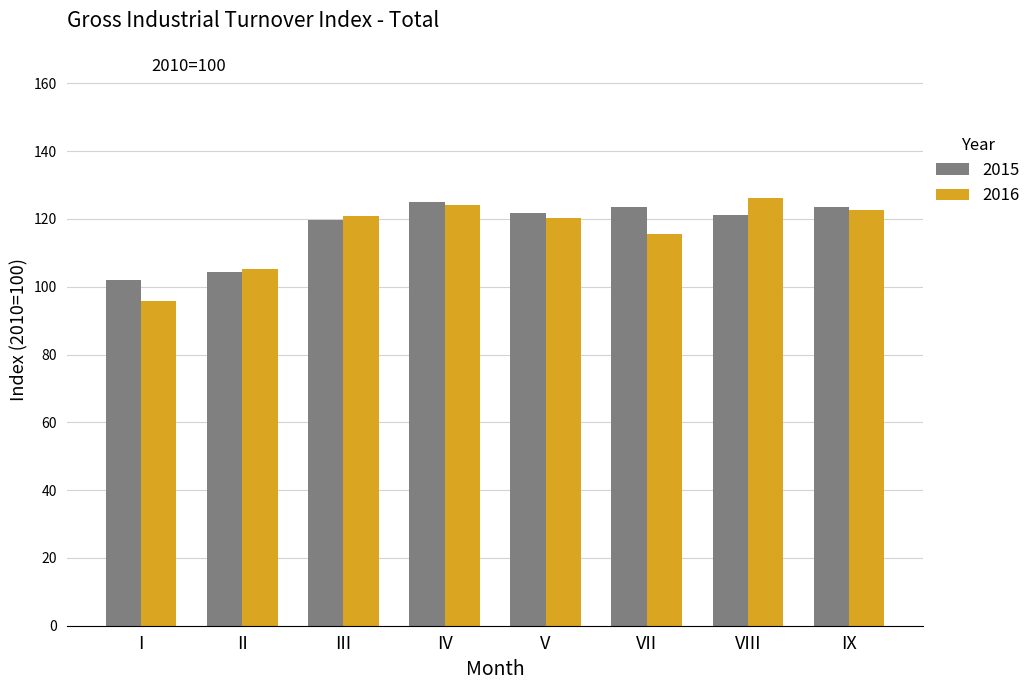

The 2015 series shows 125.0 at IV. True or false?

True